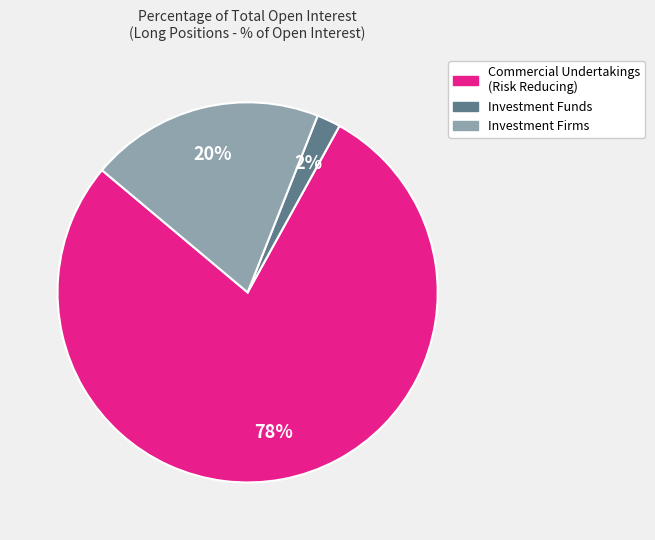

How many segments does this pie chart have?

3